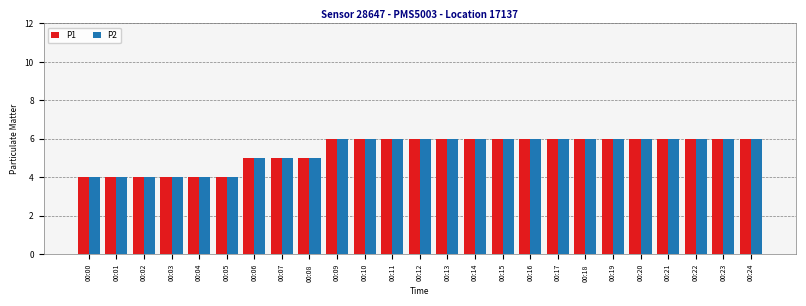

What is the value of the P1 bar at the 24th from the left?

6